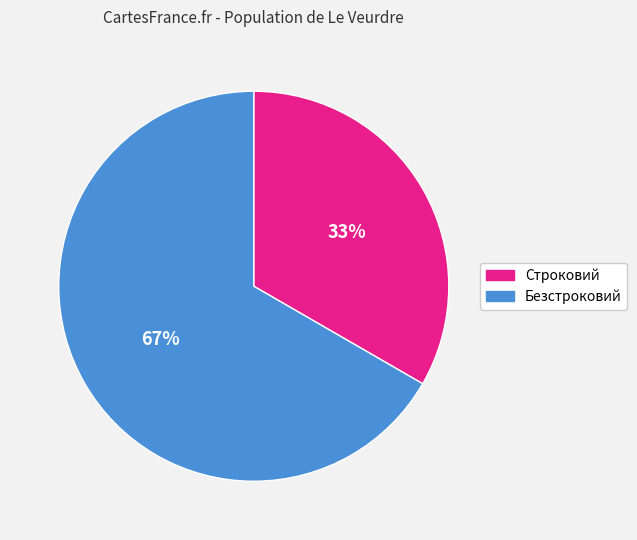

What is the majority slice?

Безстроковий